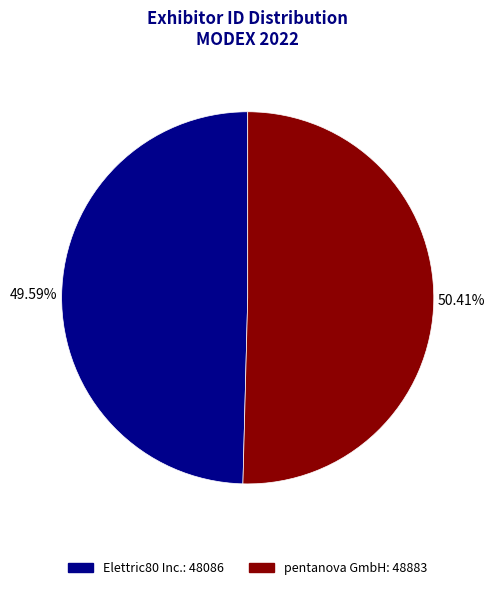

What is the ratio of the value at Elettric80 Inc. to the value at pentanova GmbH?

1.0